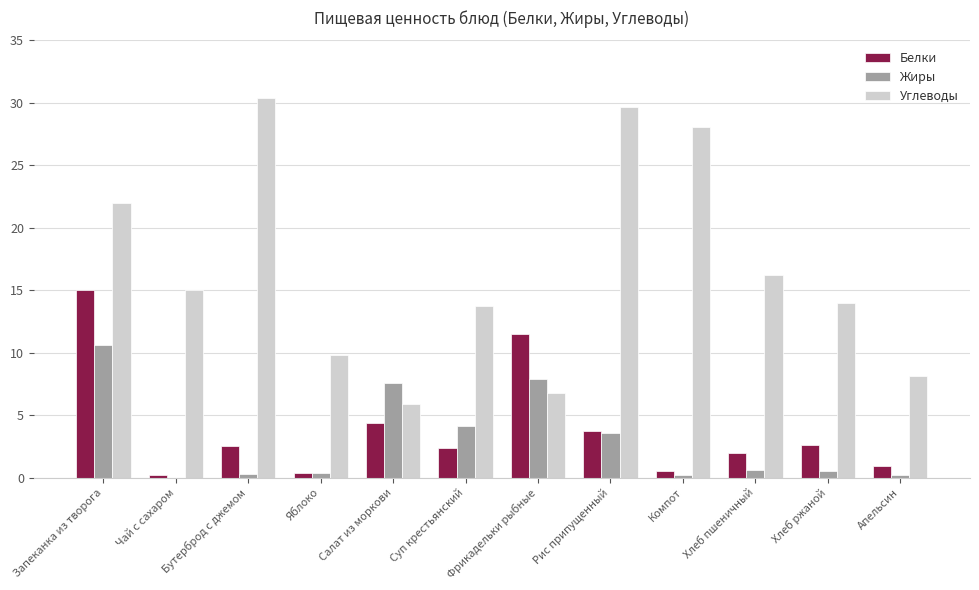

The Углеводы series shows 28.1 at Компот. True or false?

True